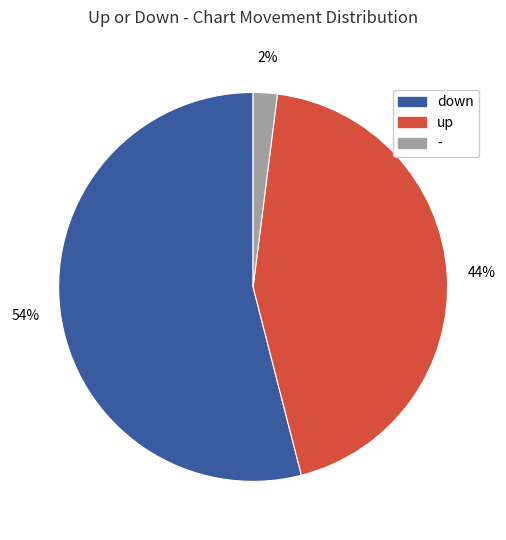

What is the smallest slice in the pie chart?

-